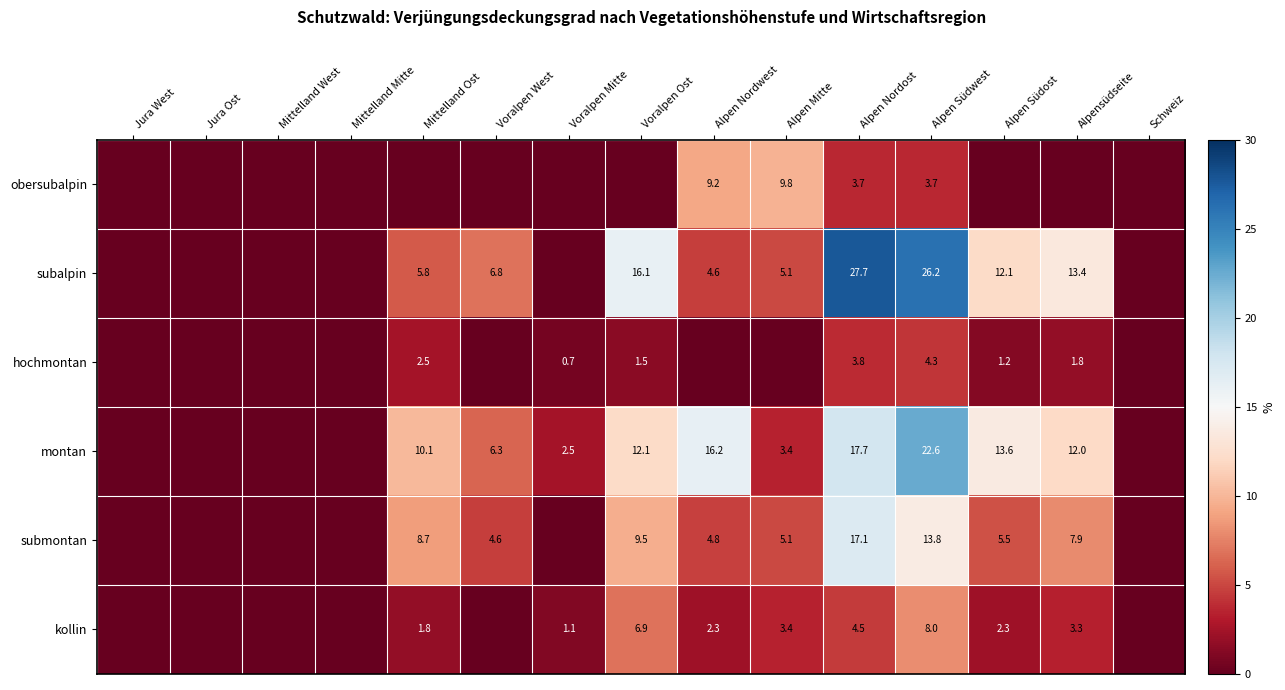

Is the value of subalpin at Alpen Mitte greater than the value of montan at Alpen Südost?

No